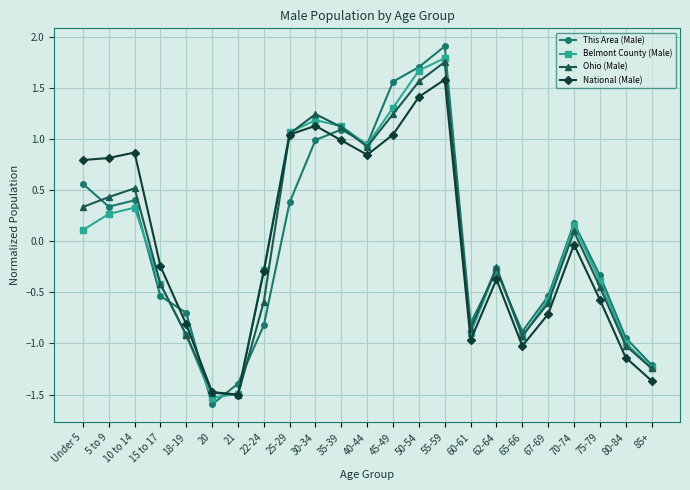

The This Area (Male) series shows -0.2 at 60-61. True or false?

False